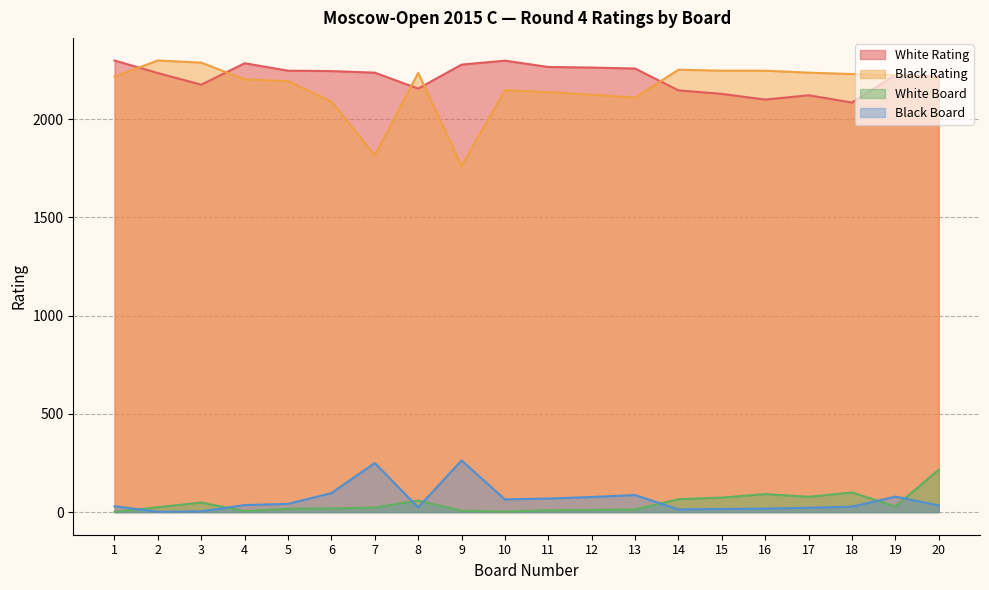

What is the minimum value for White Rating?

2084